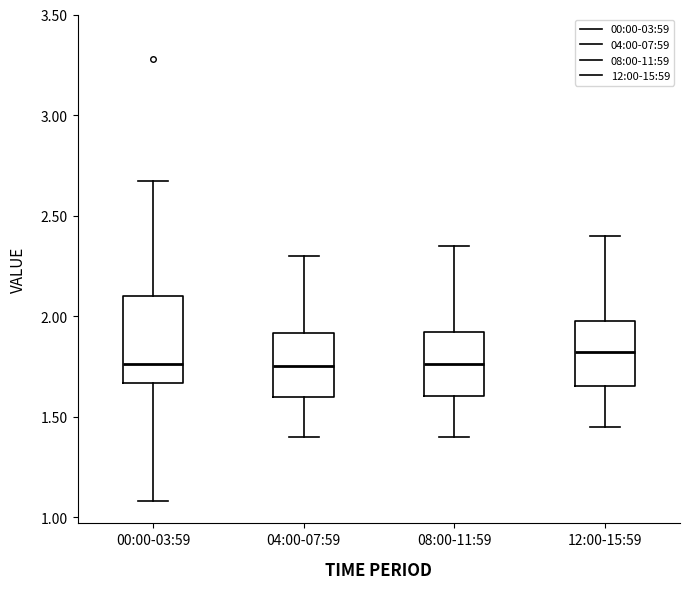

Where is the upper edge of the box for 04:00-07:59 on the y-axis? The values are not printed on the chart, so give them approximately, as read against the axis.

1.90